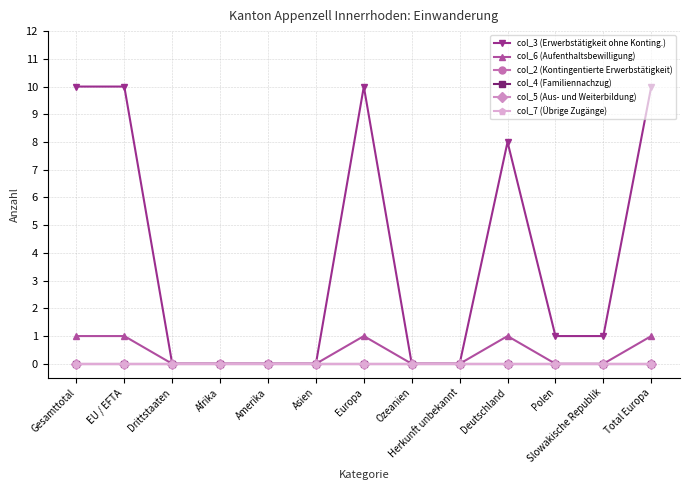

True or false: col_2 (Kontingentierte Erwerbstätigkeit) has more than 2 interior local peaks.

False